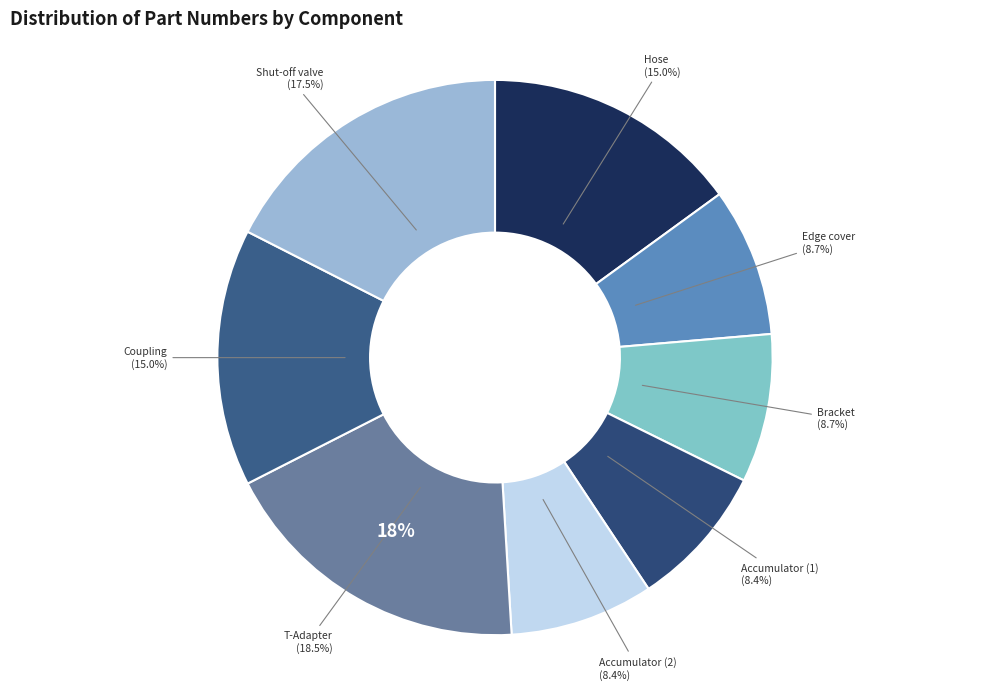

Rank the categories by value from lowest to highest.

Accumulator (1), Accumulator (2), Bracket, Edge cover, Hose, Coupling, Shut-off valve, T-Adapter